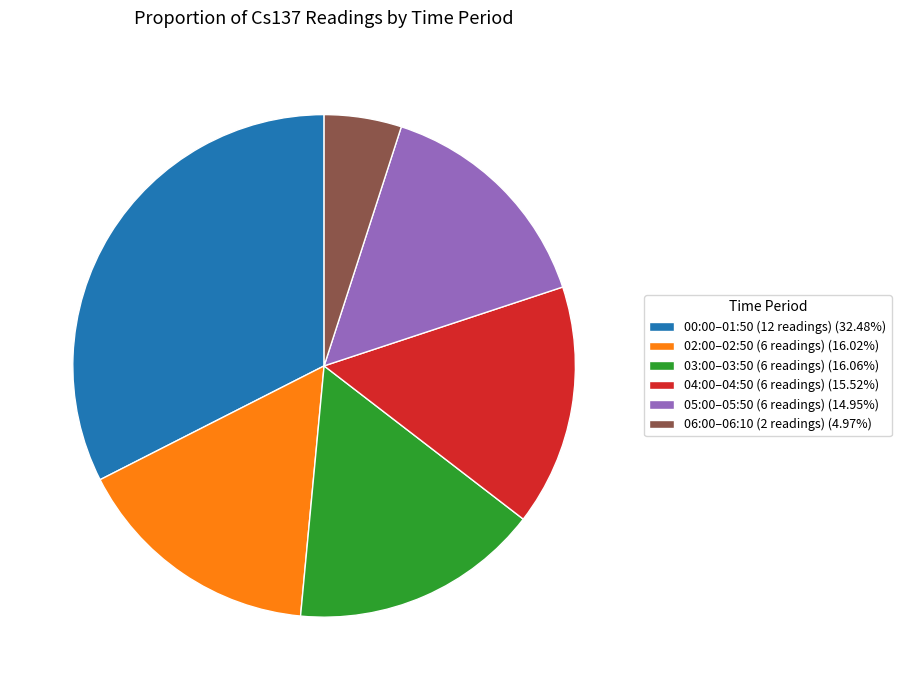

Does any single category account for the majority?

No